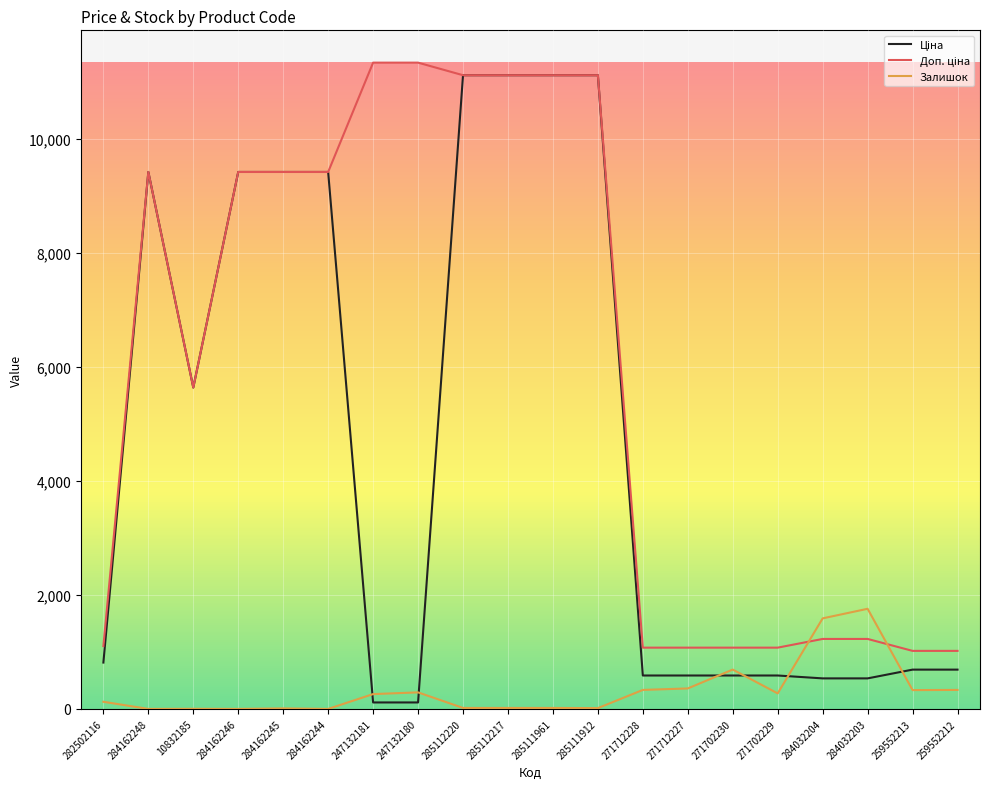

What is the spread (max minus min) of values at 284032204?

1052.6